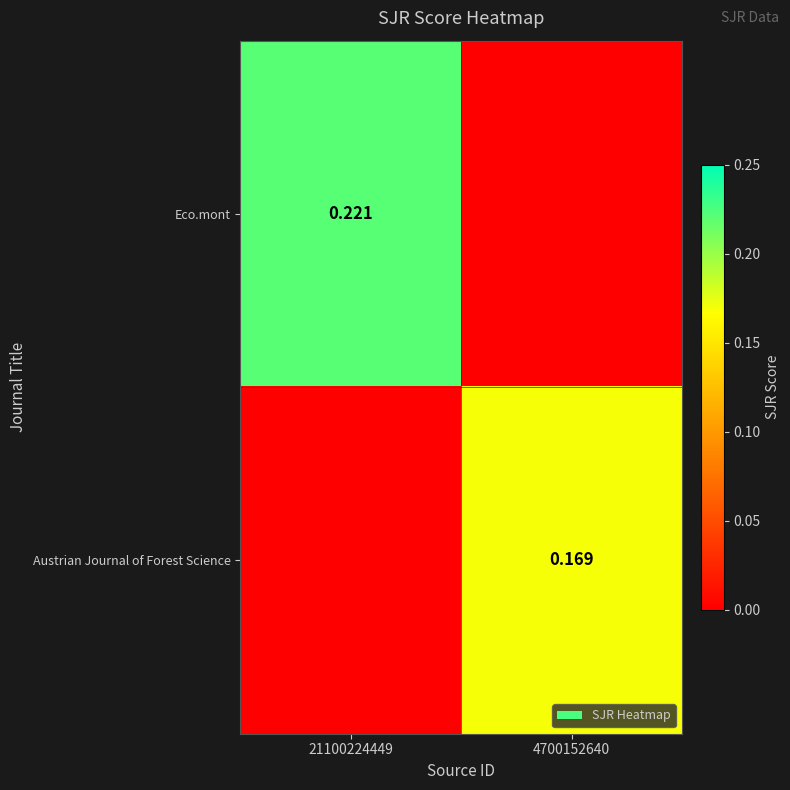

Is the value of Eco.mont at 21100224449 greater than the value of Austrian Journal of Forest Science at 4700152640?

Yes